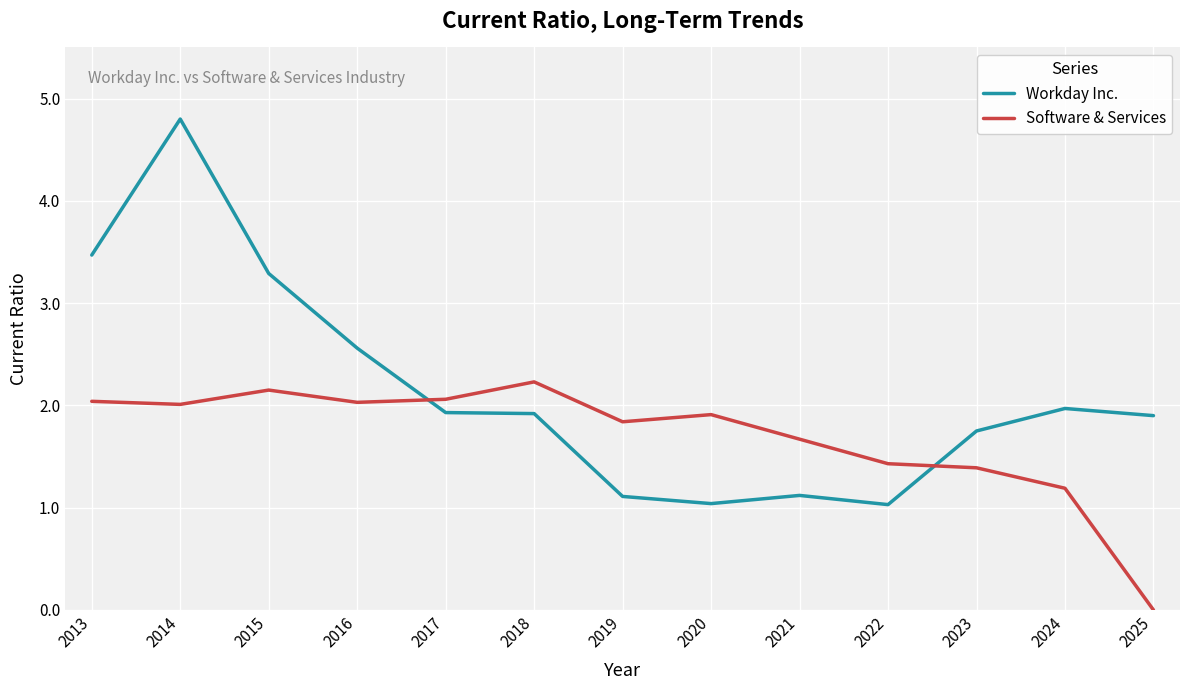

Read the Software & Services value at 2014.

2.0